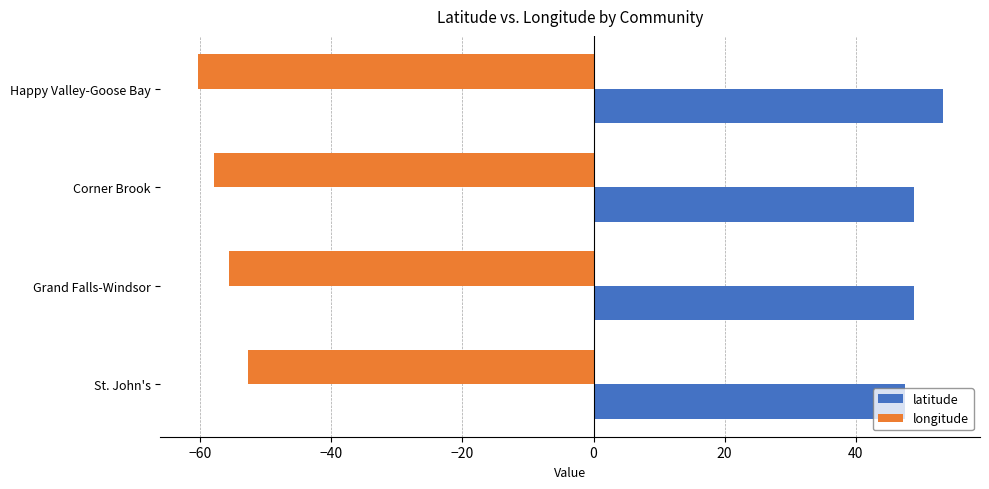

What is the spread (max minus min) of values at Corner Brook?

106.9